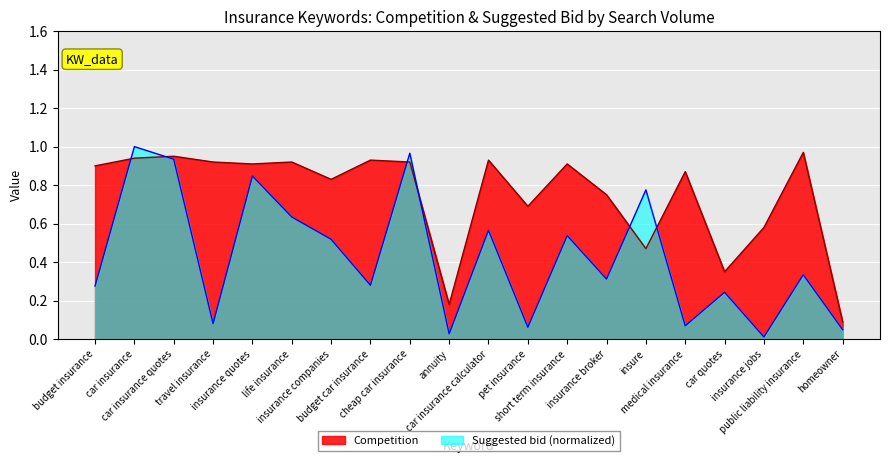

The value of Competition at insurance quotes is 0.6. True or false?

False